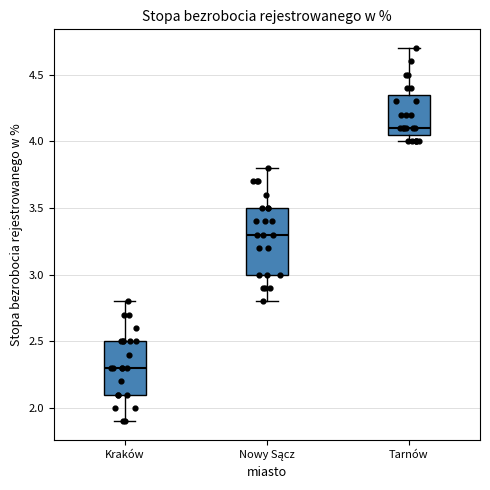

Which box is the tallest, from its lower edge to its upper edge?

Nowy Sącz